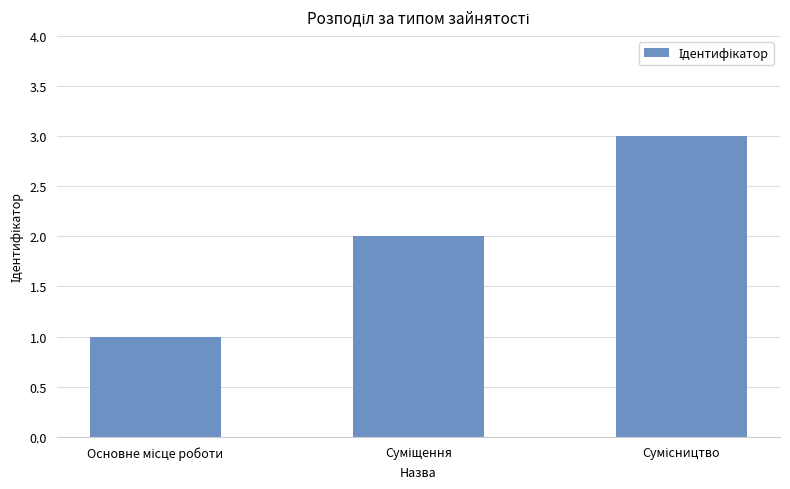

What is the sum of all values?

6